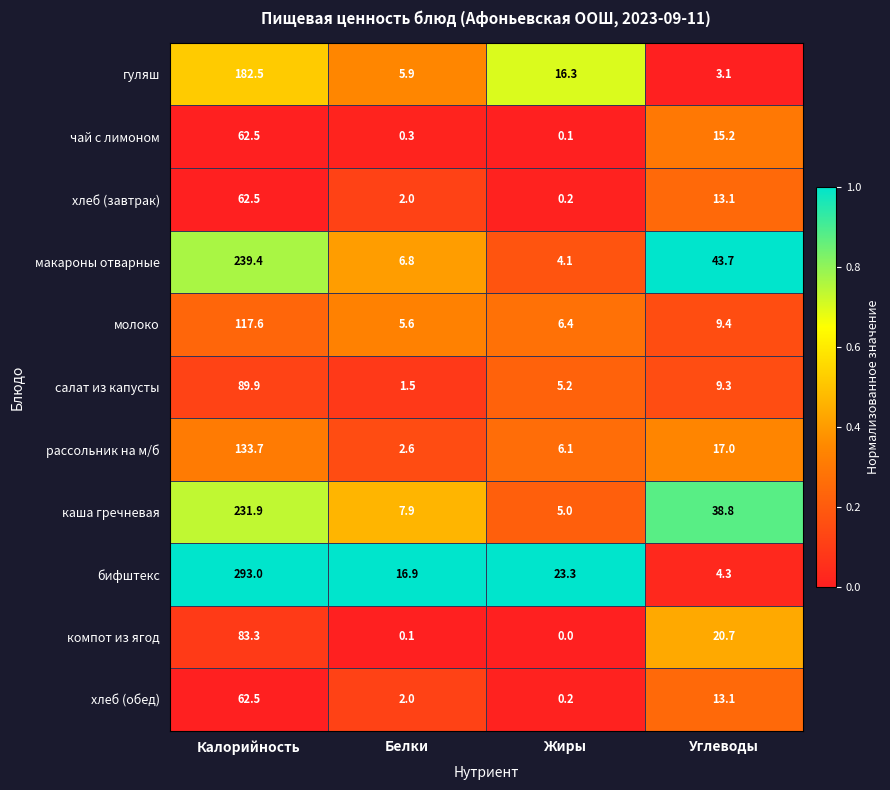

List the labels in order of чай с лимоном value, largest first.

Калорийность, Углеводы, Белки, Жиры